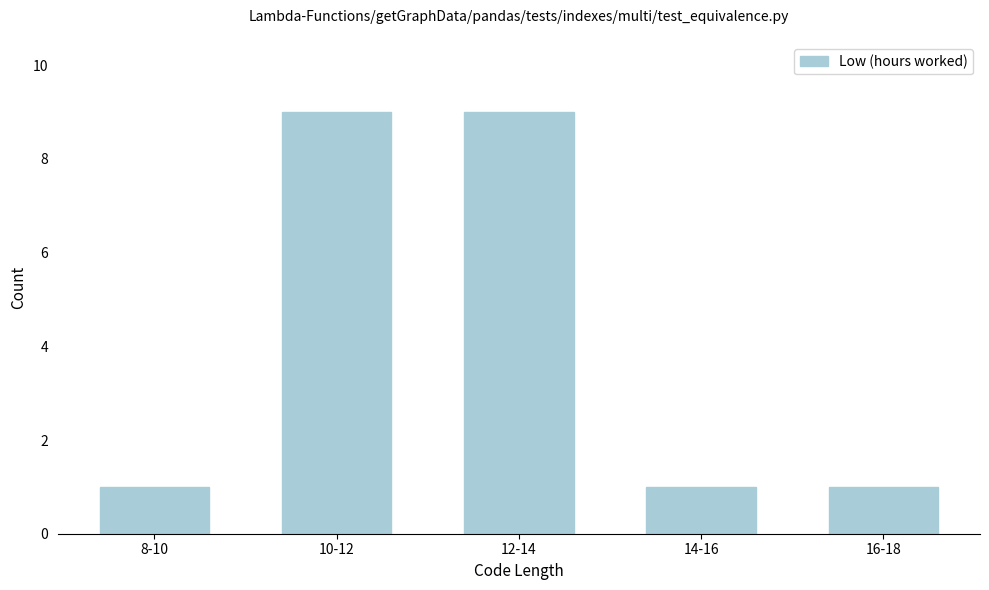

Reading right to left, list all the values displayed in this chart.

16-18=1	14-16=1	12-14=9	10-12=9	8-10=1